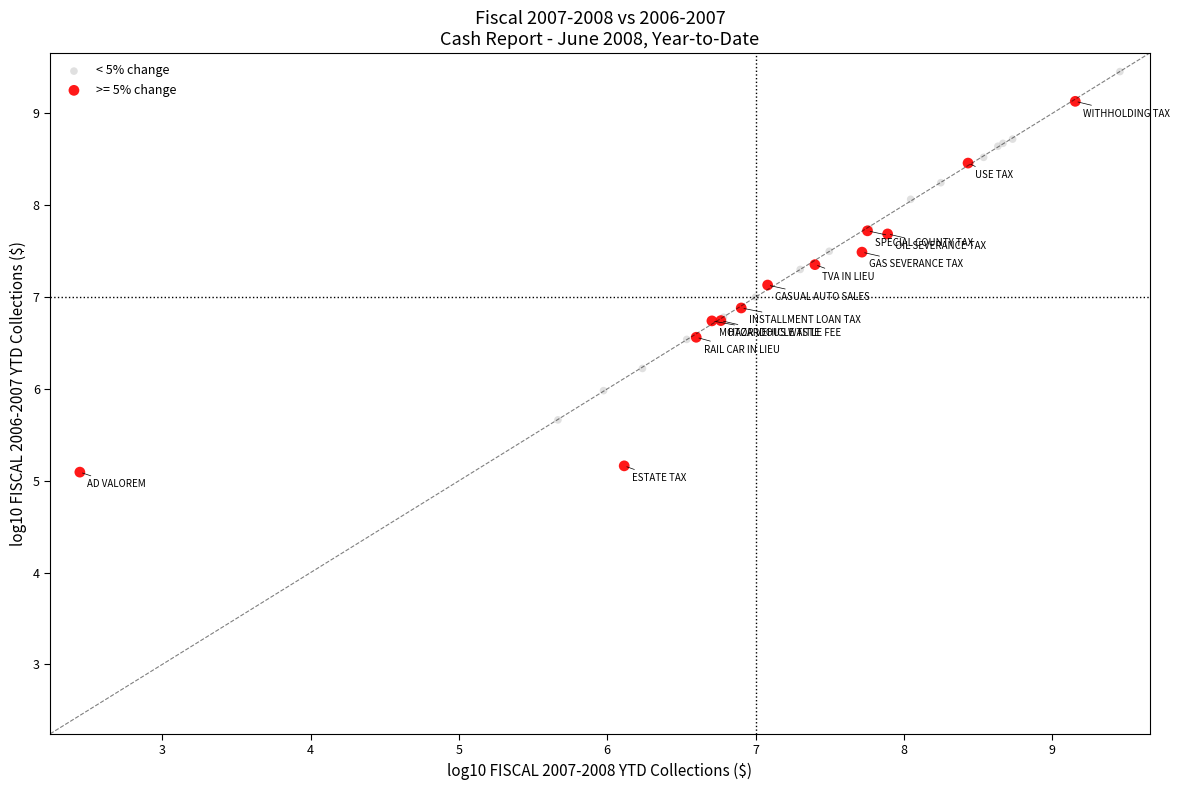

Which series has the widest spread of Y values?

>= 5% change